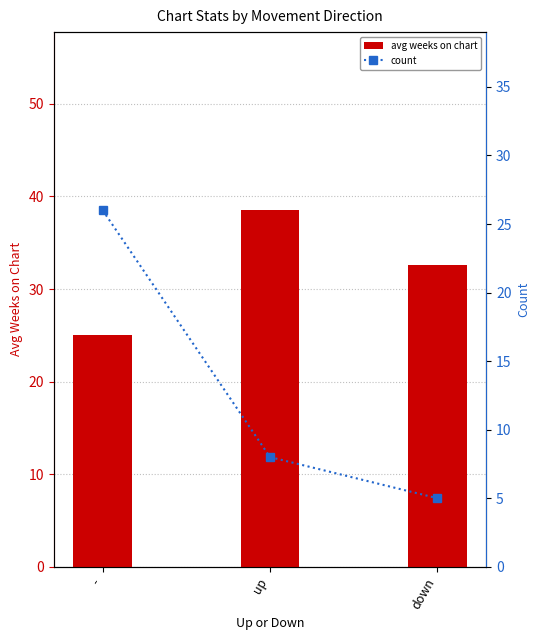

What are all the series names shown in the legend?

avg weeks on chart, count